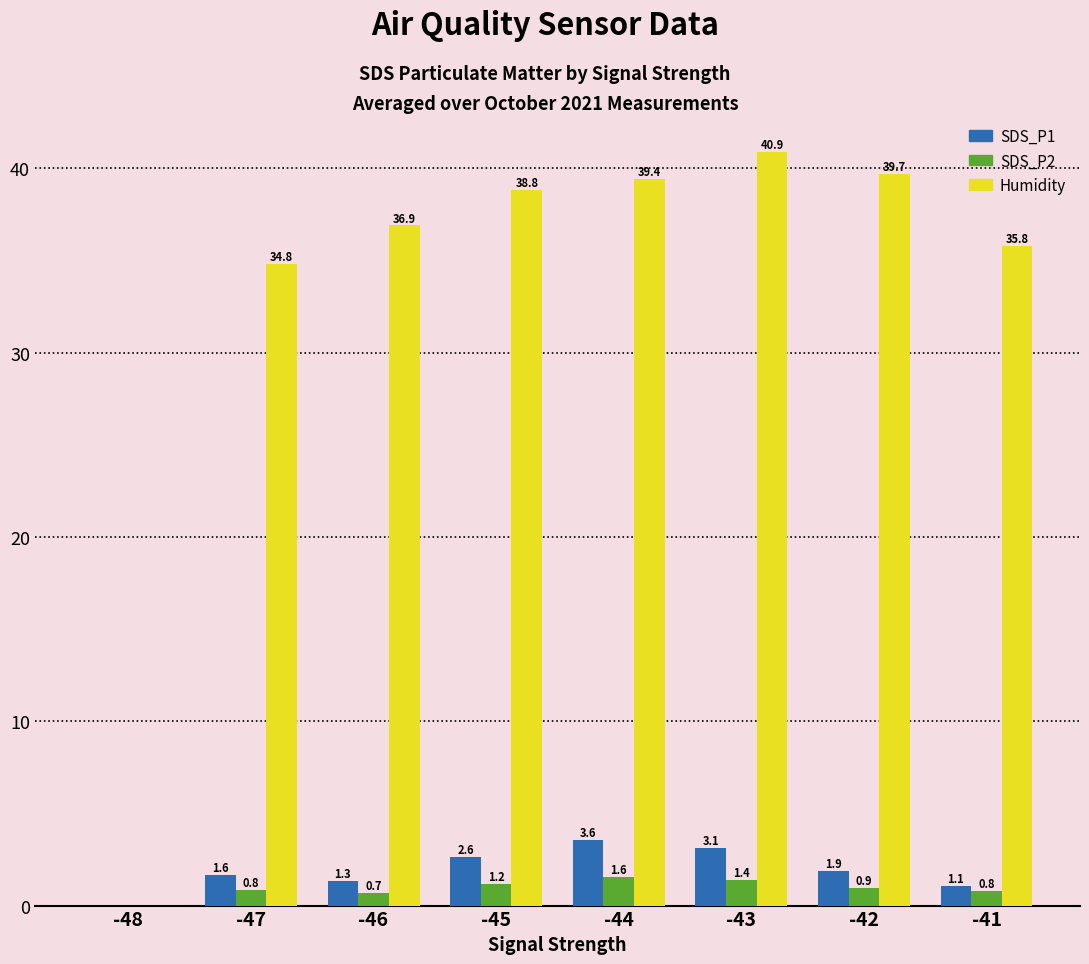

What is the sum of all SDS_P2 values?

7.4